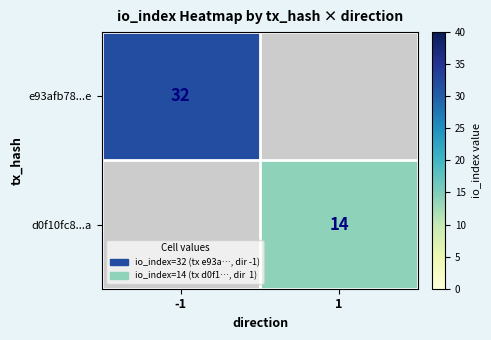

The e93afb78...e series shows 20 at -1. True or false?

False